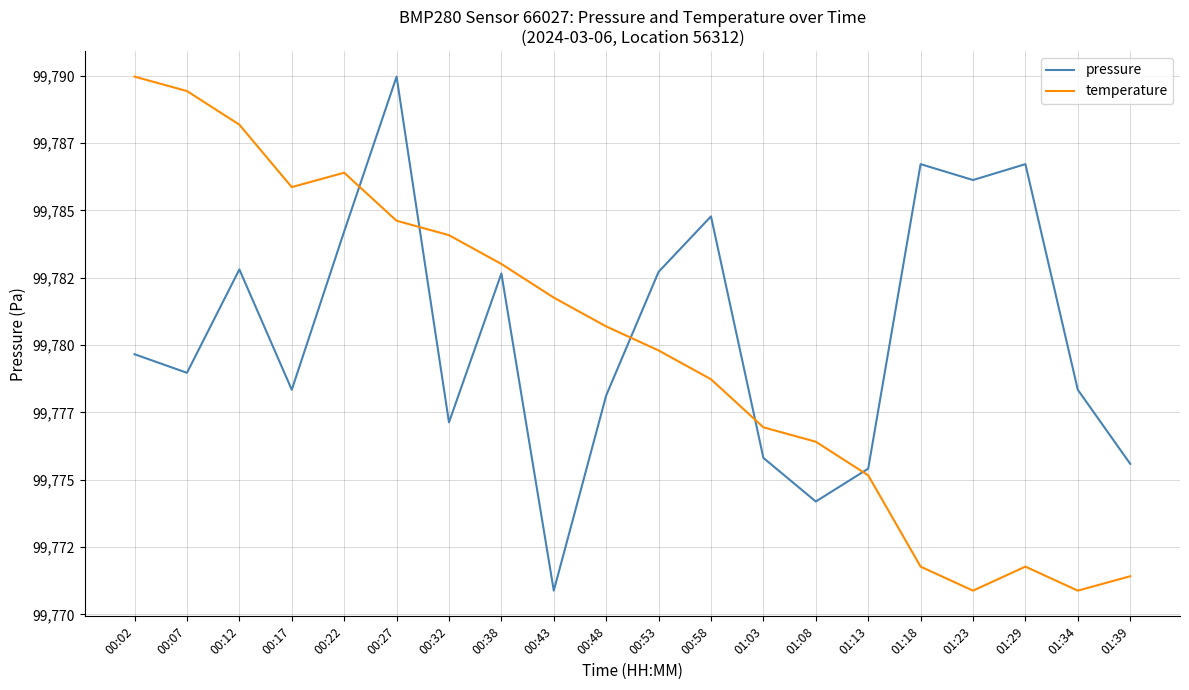

Which category has the lowest value across all series?

00:43